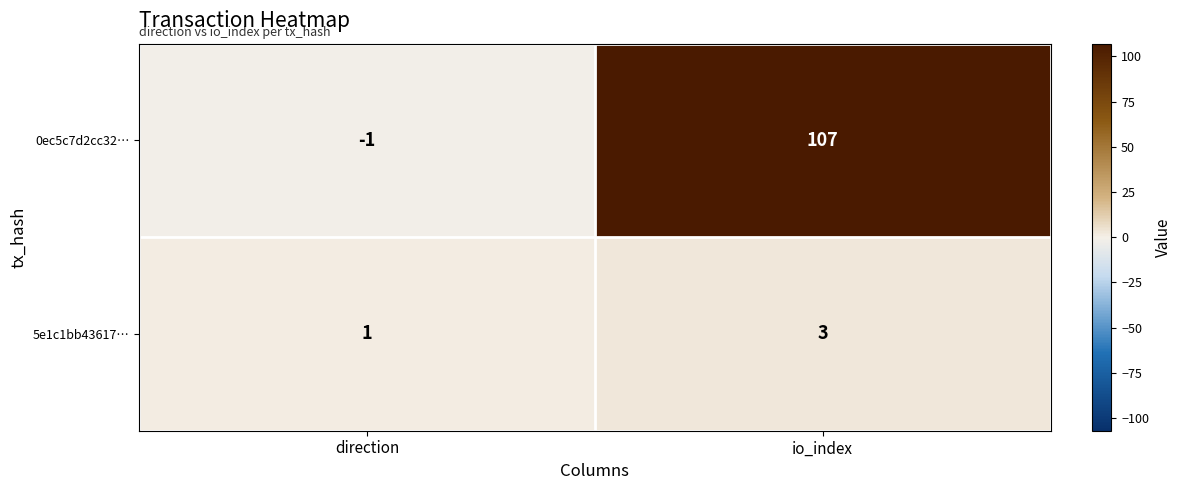

How many values in 0ec5c7d2cc32… are below zero?

1